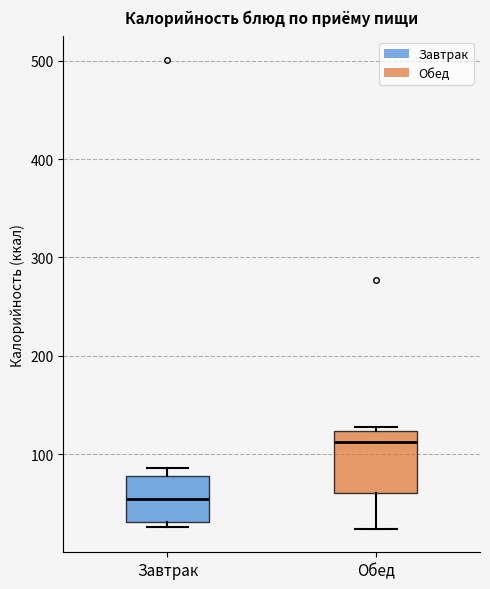

Where does the lower whisker of the box for Обед end on the y-axis? The values are not printed on the chart, so give them approximately, as read against the axis.

20